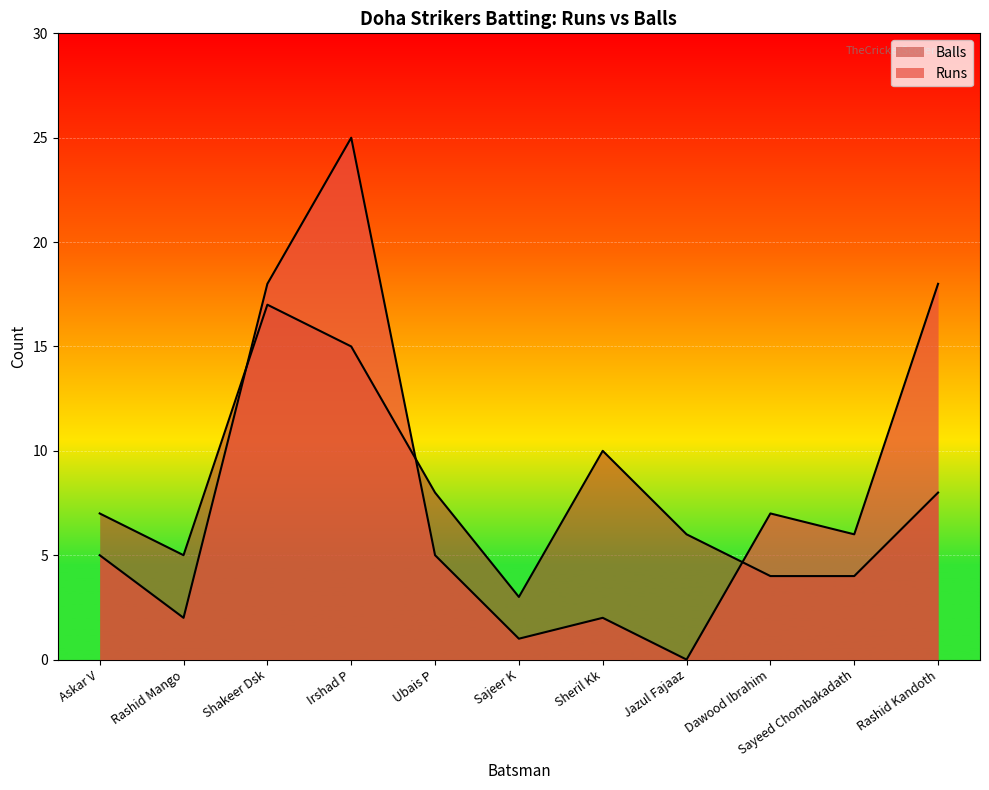

Does the chart display data point markers on the line(s)?

No